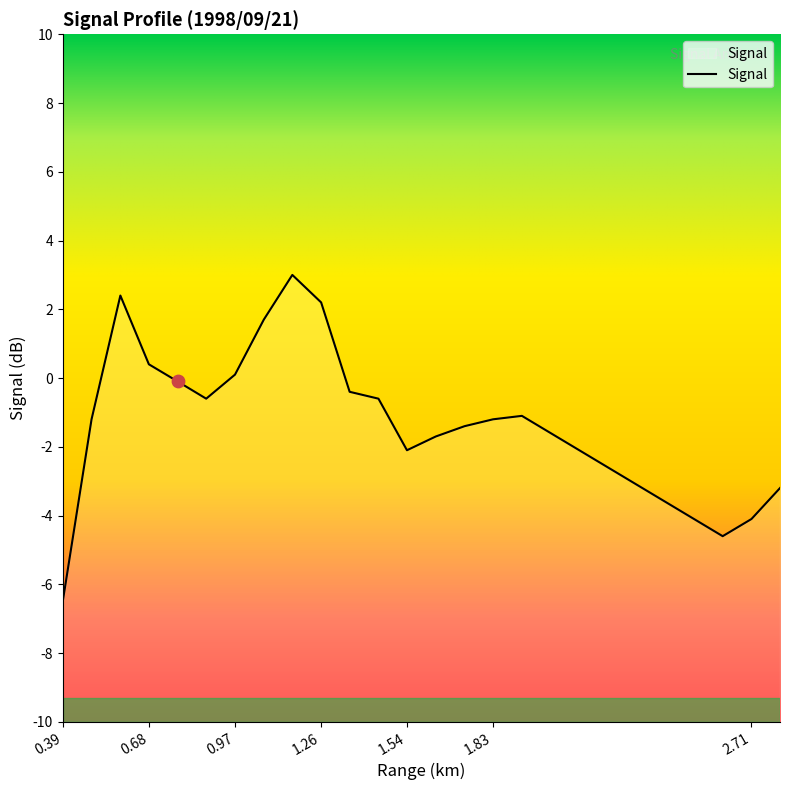

Which has a higher value, 1.545 or 1.159?

1.159